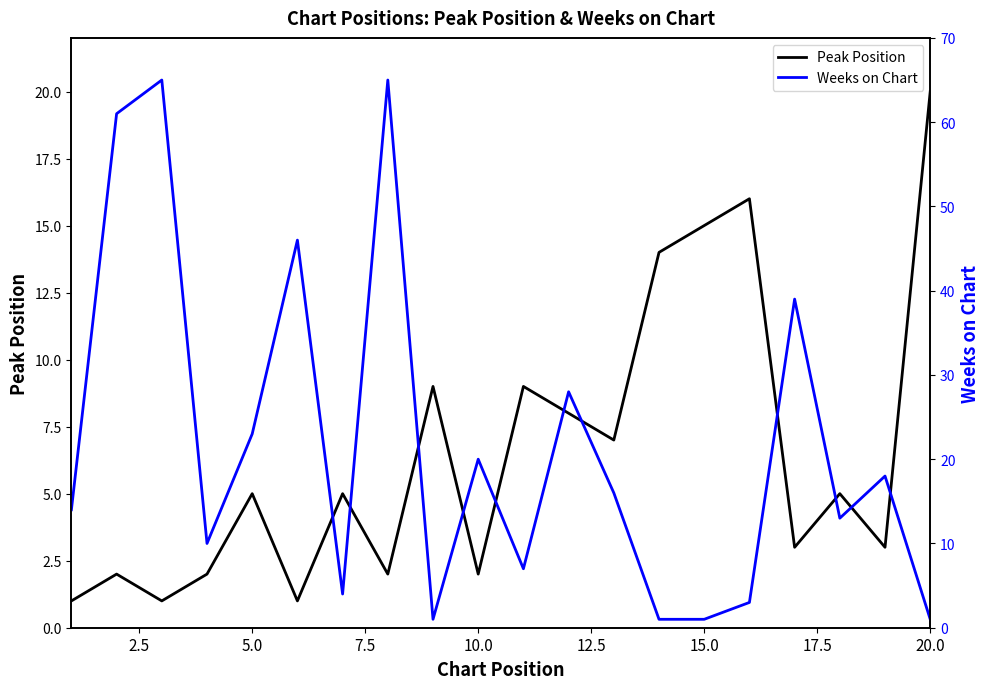

Rank the series by their maximum value, from lowest to highest.

Peak Position, Weeks on Chart